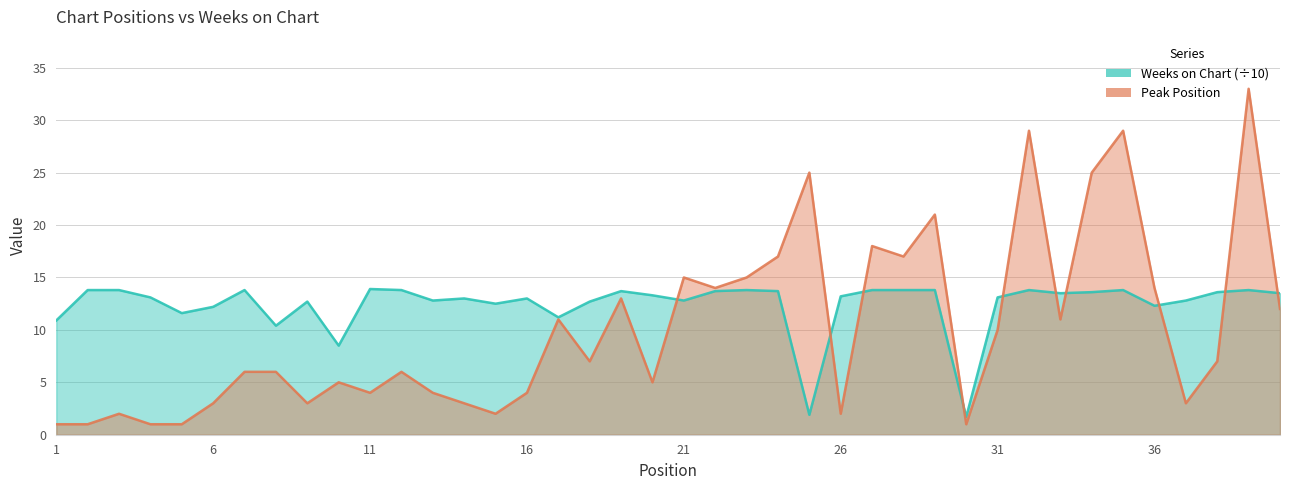

What is the sum of the Peak Position values at 35 and 9?

32.0